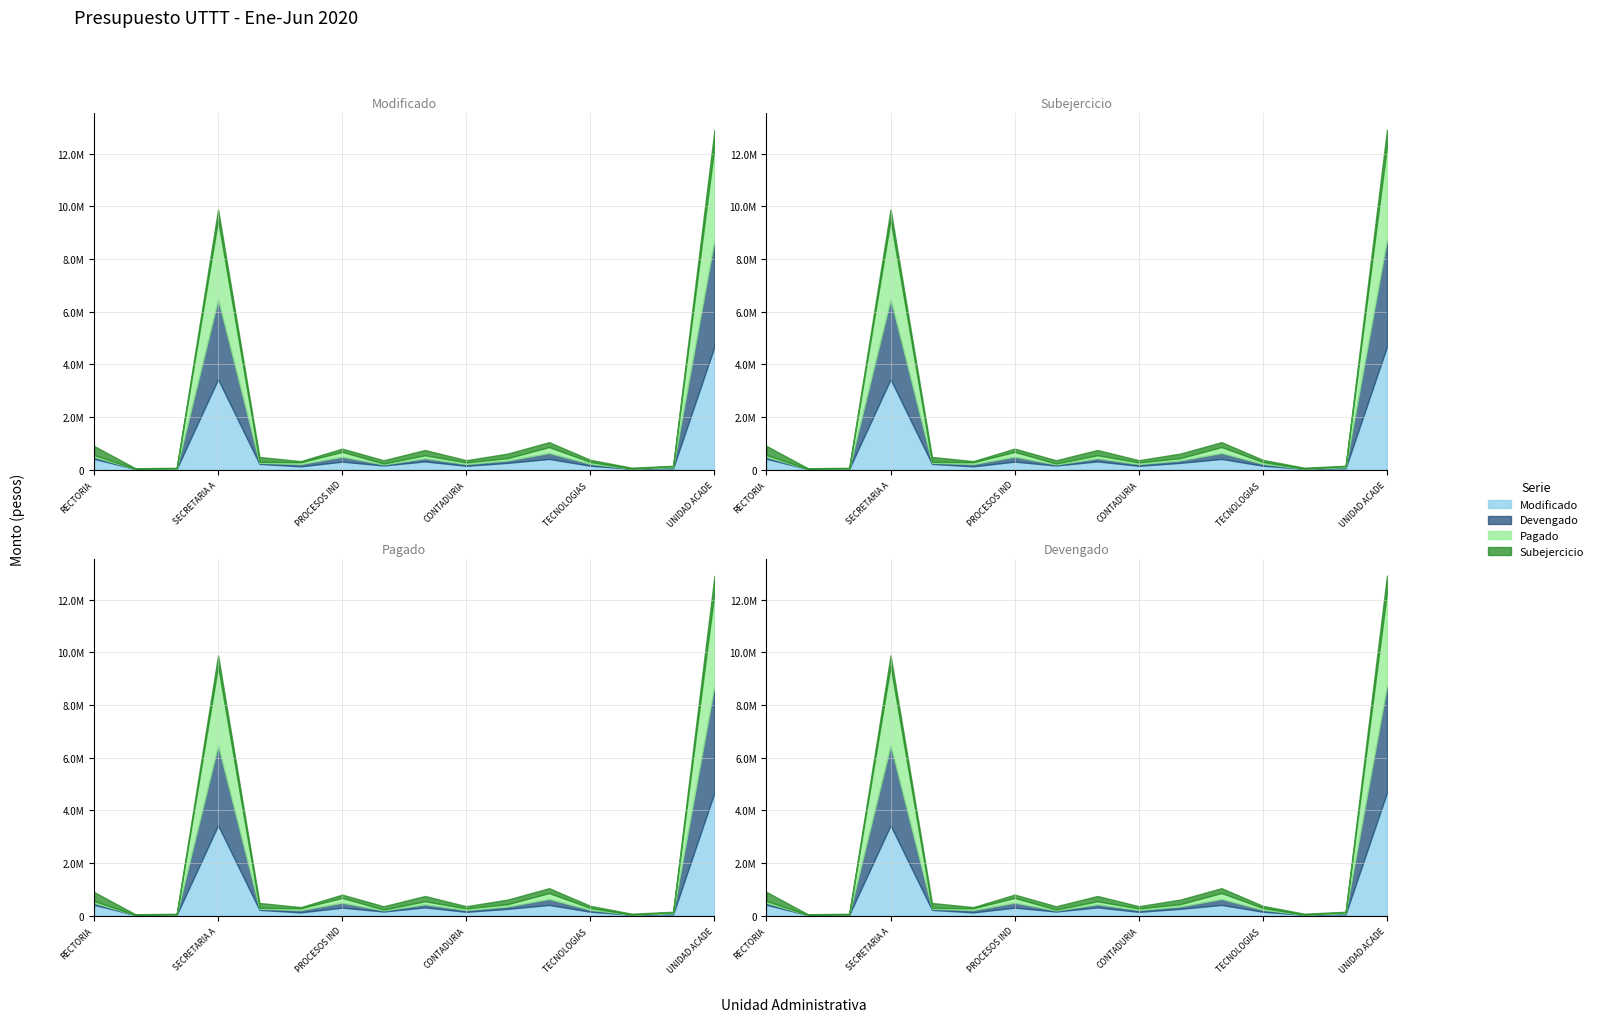

Which series has the widest spread of values?

Modificado